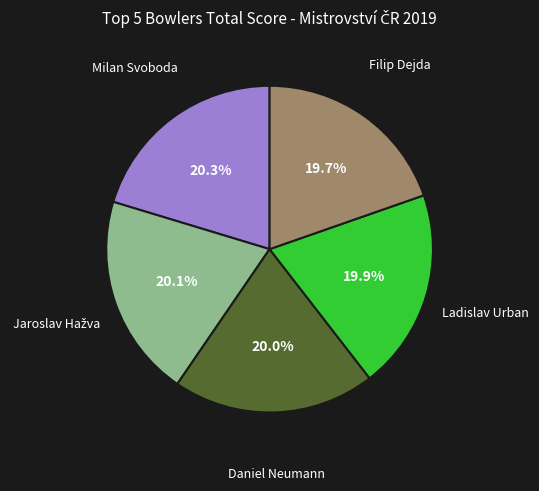

What is the smallest slice in the pie chart?

Filip Dejda